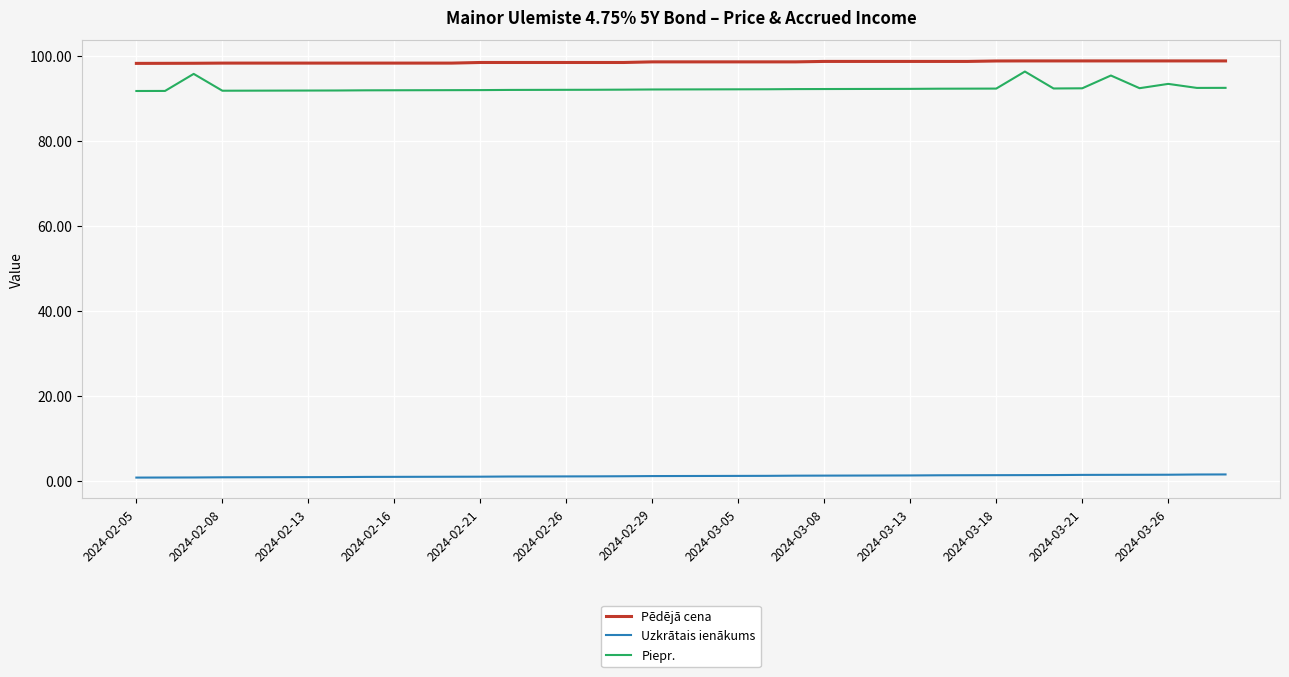

Which series has the largest total across all categories?

Pēdējā cena